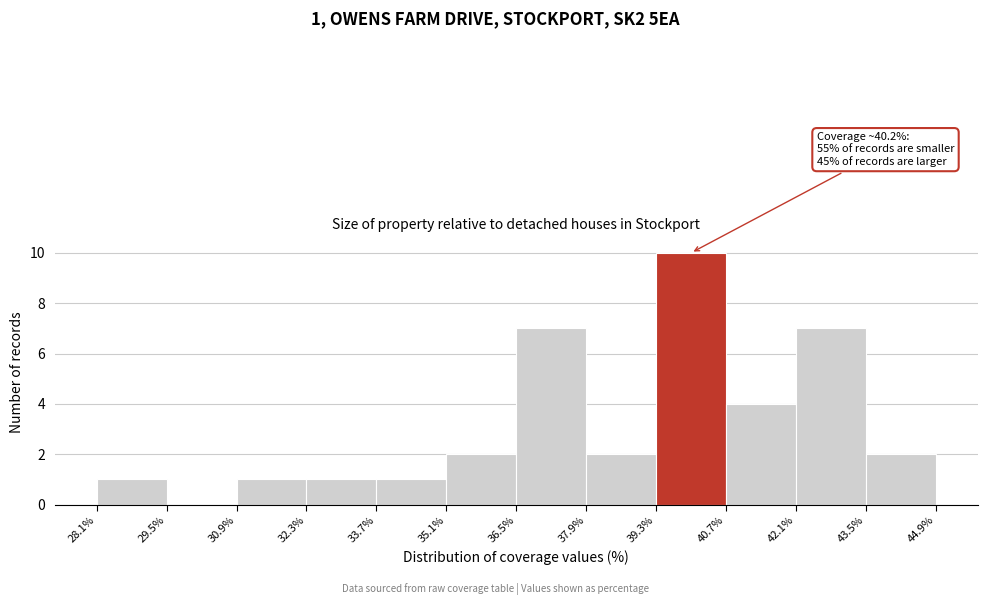

Which range on the x-axis has the tallest bar?

39.3% to 40.7%